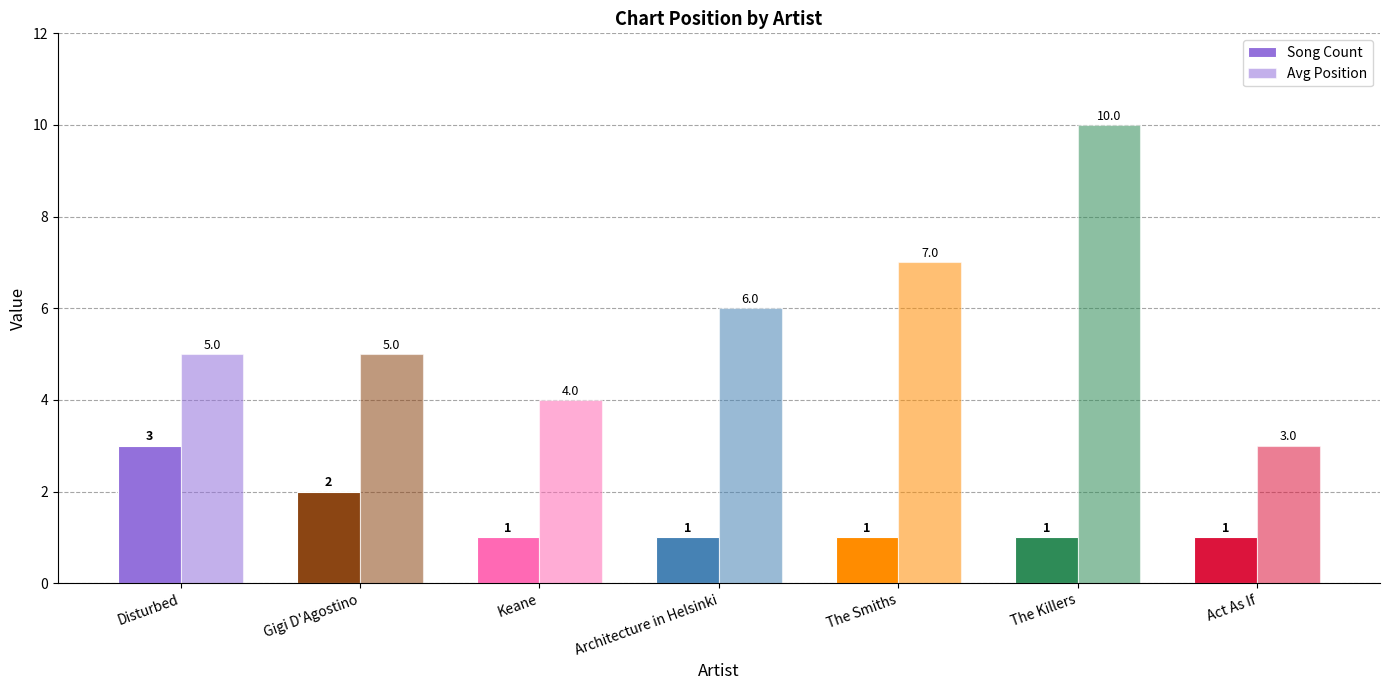

How many groups of bars are there?

7